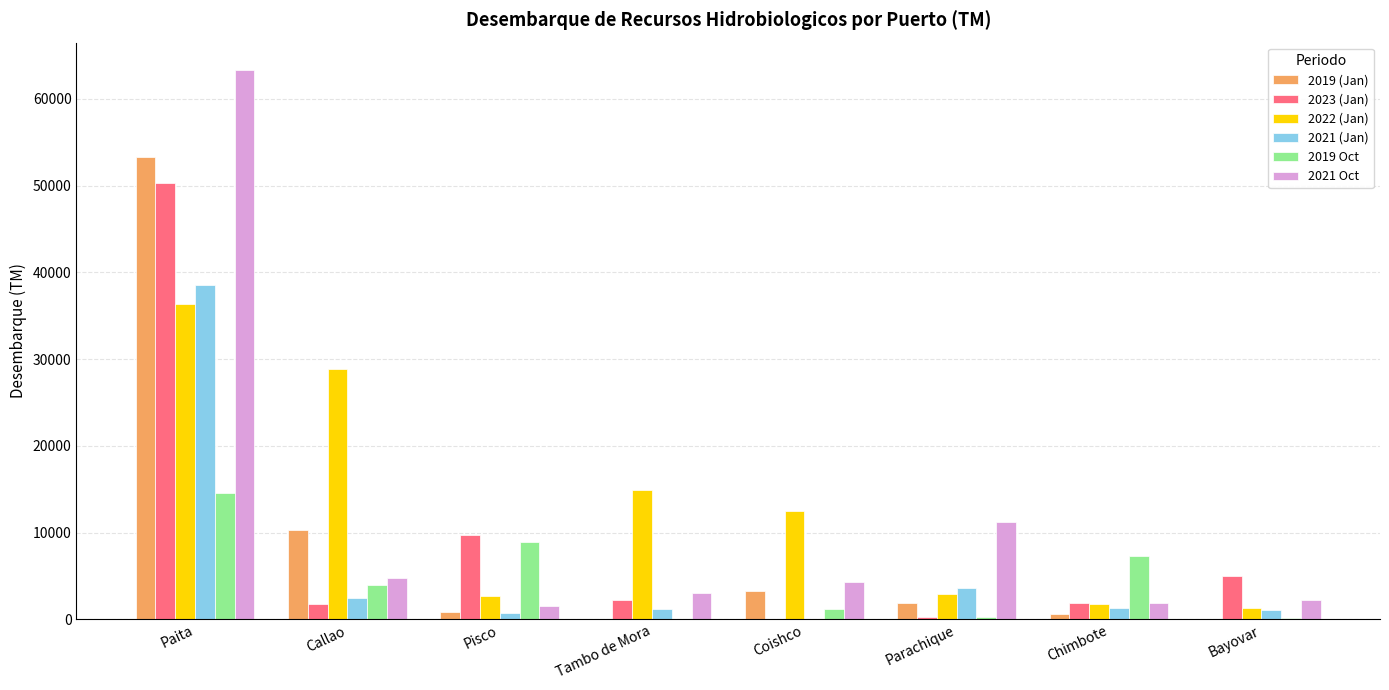

What is the spread (max minus min) of values at Parachique?

10974.6